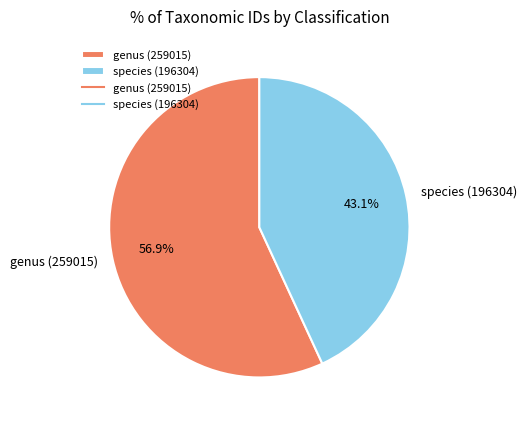

Approximately how many times larger is the value at species (196304) compared to genus (259015)?

0.8